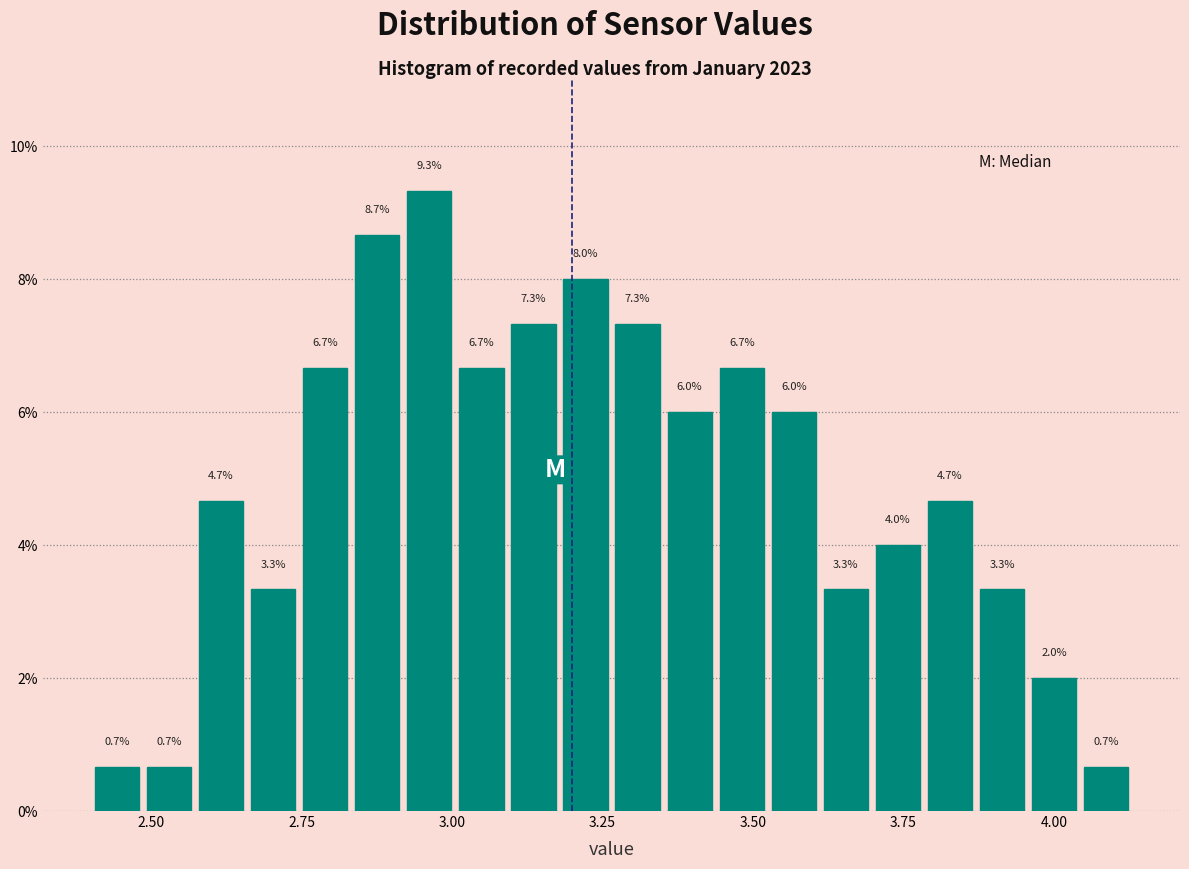

Read against the x-axis, roughly where is the centre of the tallest bar?

2.95